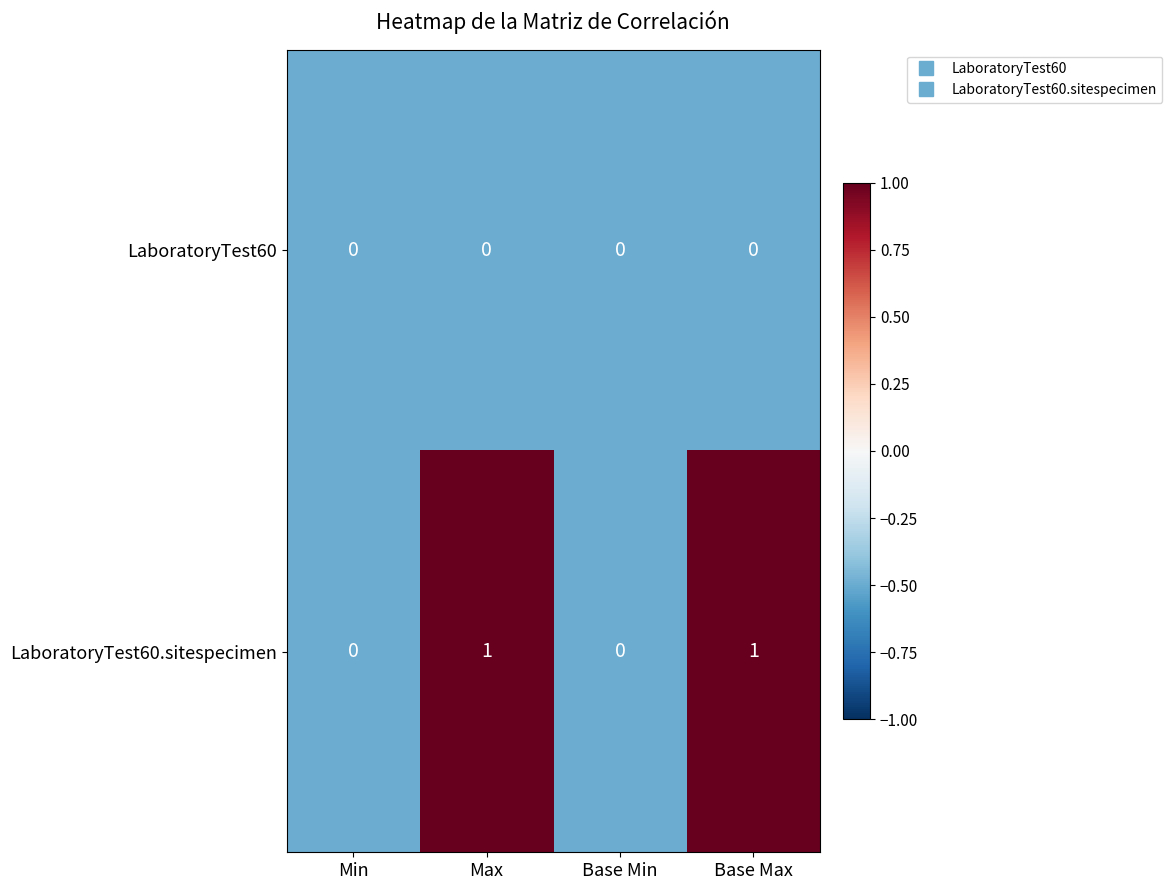

Rank the series by their average value, from lowest to highest.

LaboratoryTest60, LaboratoryTest60.sitespecimen